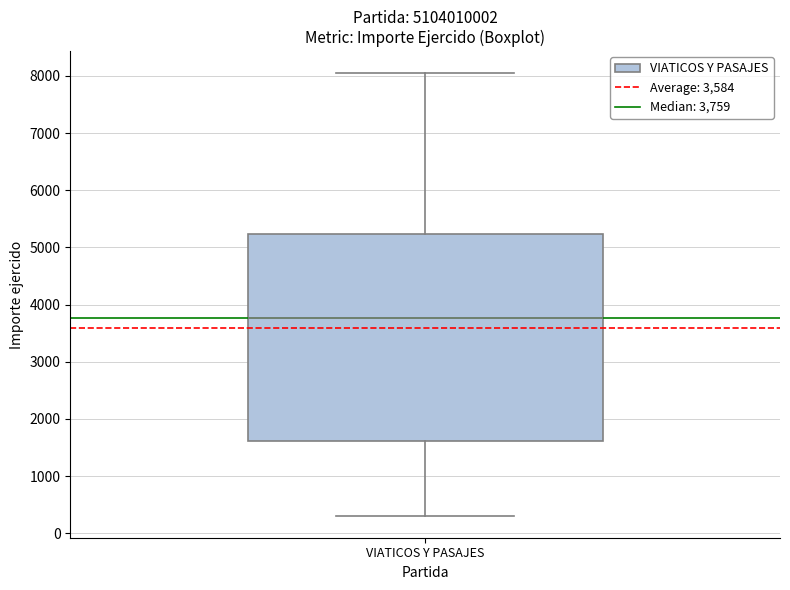

Transcribe this box plot: give where the median line is, the range the box spans, and where the two whiskers end, as read against the y-axis. The values are not printed on the chart, so give them approximately, as read against the axis.

median 3800, box 1600 to 5200, whiskers 300 to 8000